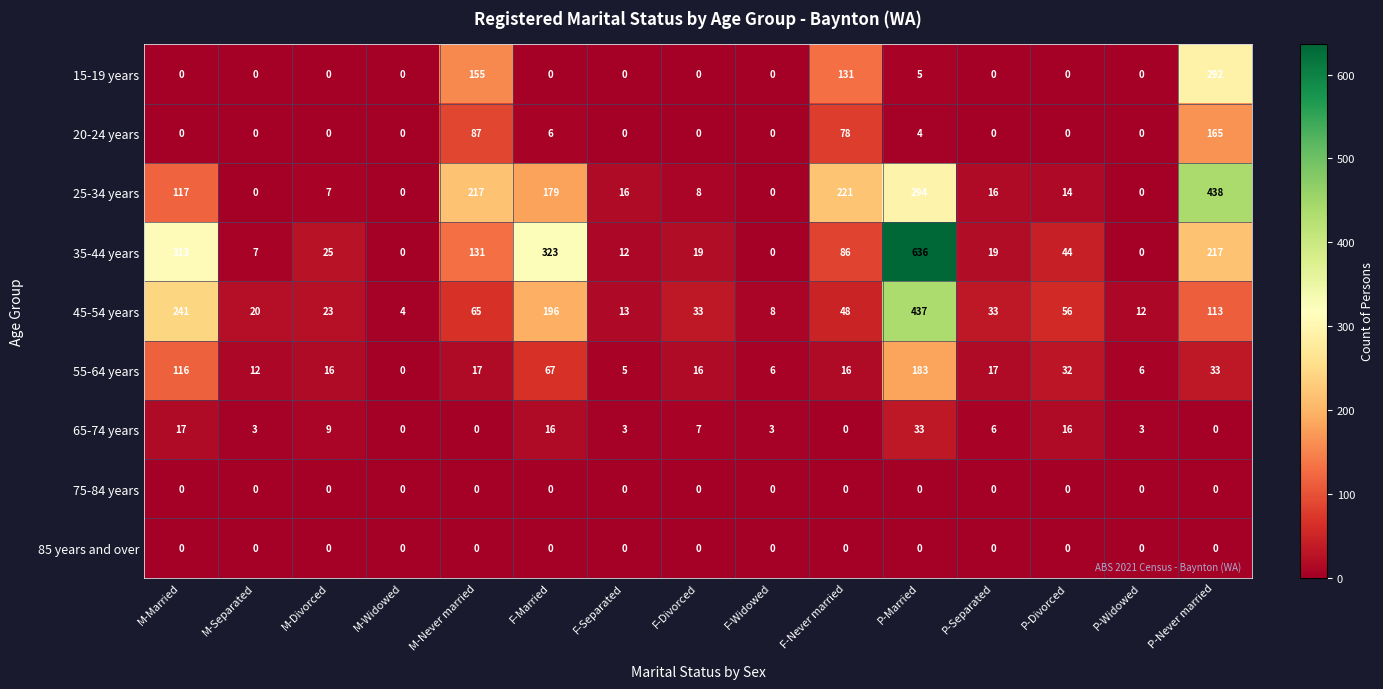

True or false: 15-19 years has a value of 0 at P-Separated.

True